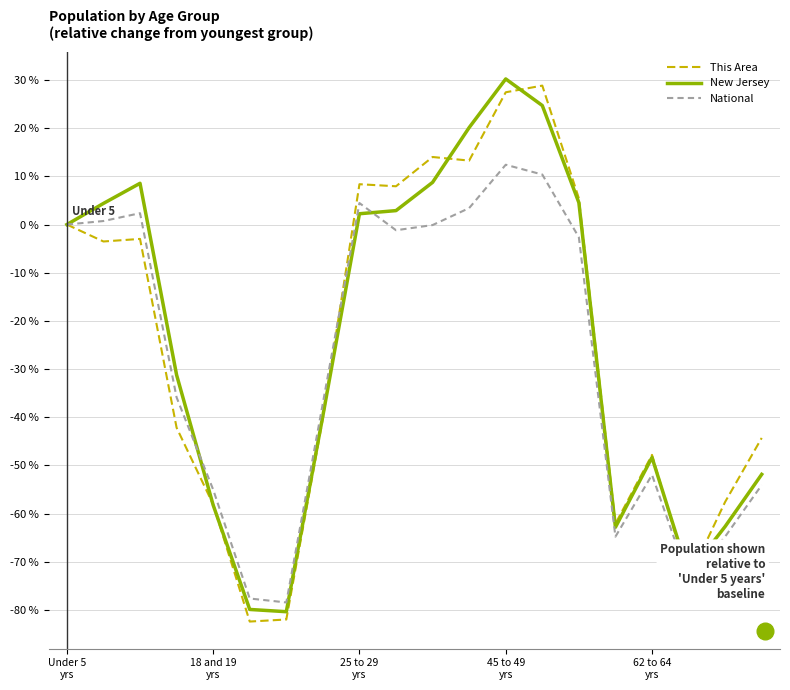

What is the smallest value displayed?

-82.4